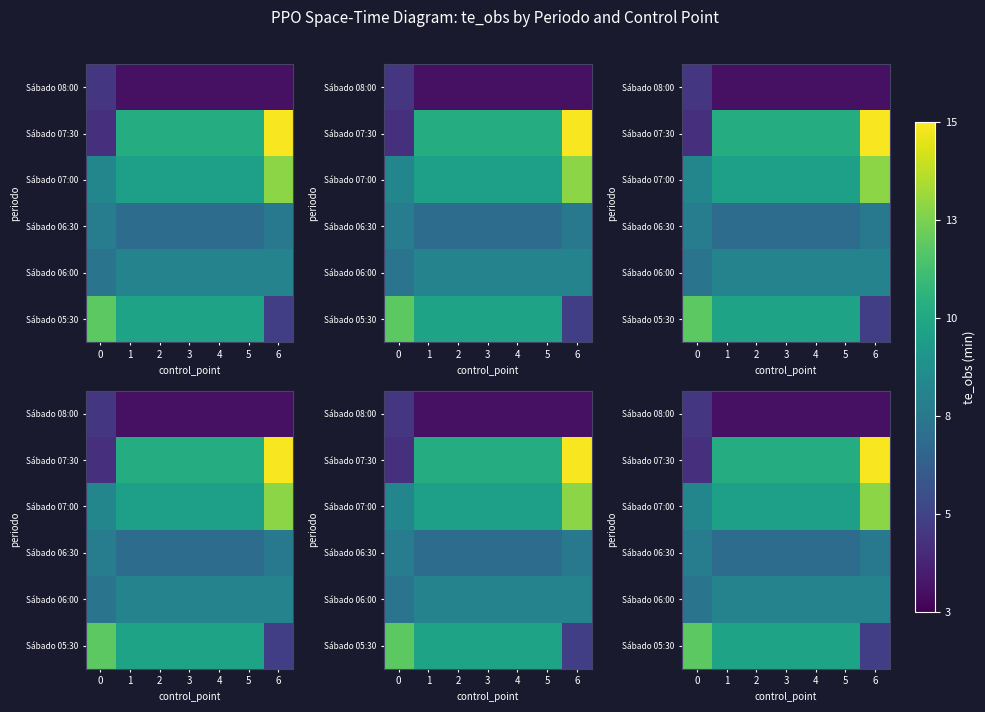

Where is Sábado 07:30 nearest to the value 9?

1